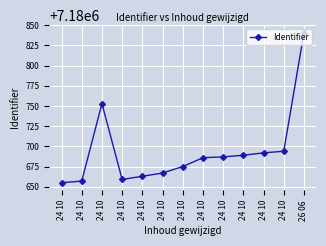

True or false: the data has more than 2 interior local peaks.

False